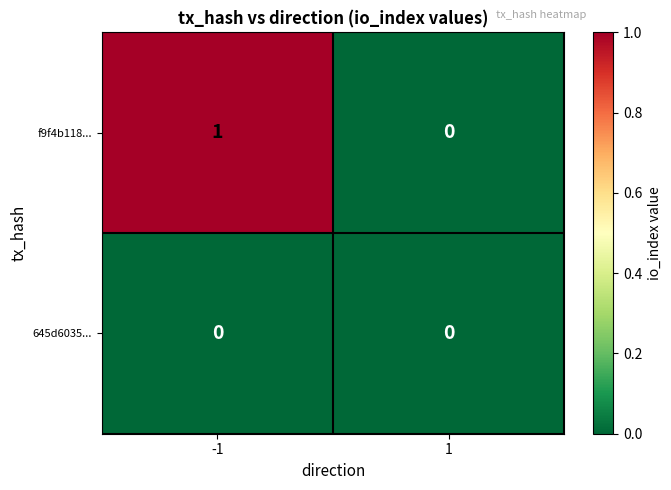

Is it true that f9f4b118... equals 1 at -1?

True